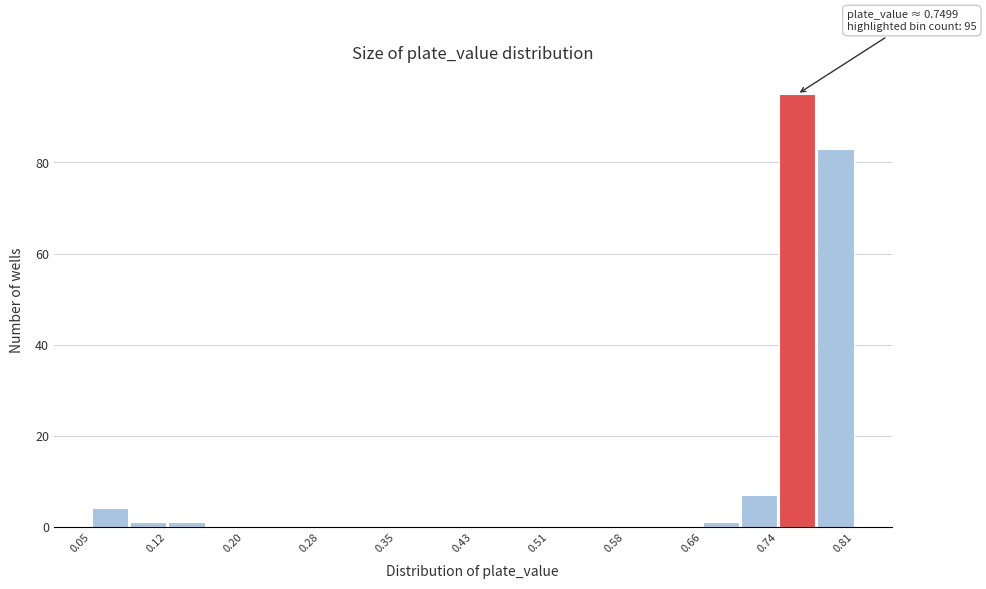

Read against the x-axis, roughly where is the centre of the tallest bar?

0.75